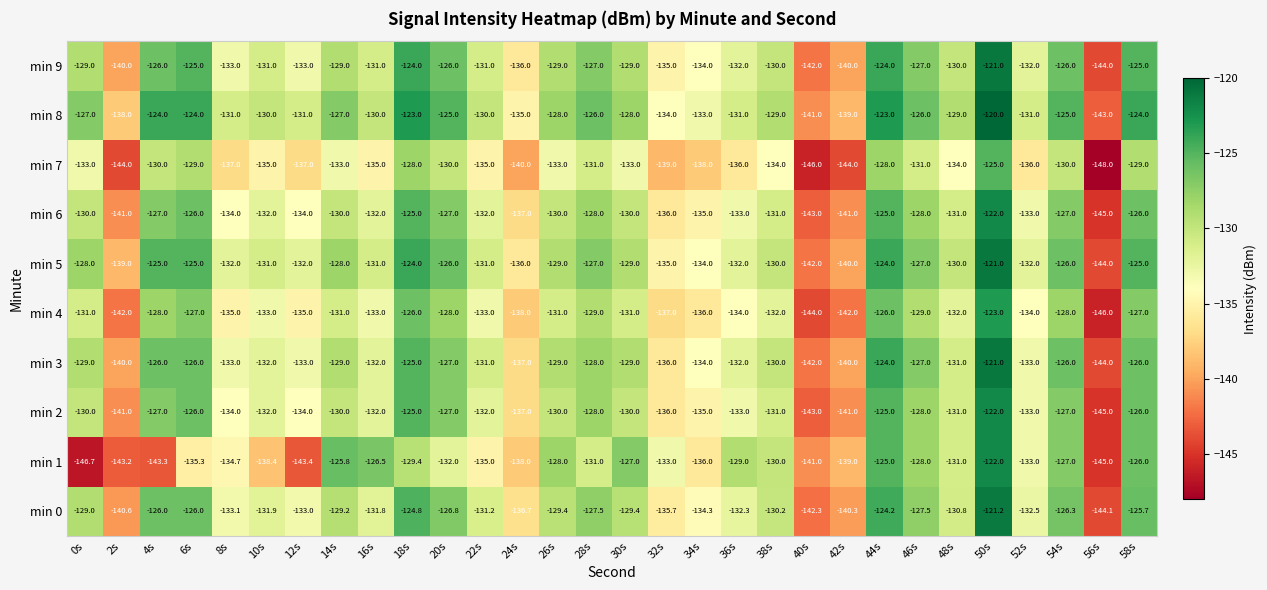

At which category is the sum across all series the highest?

50s